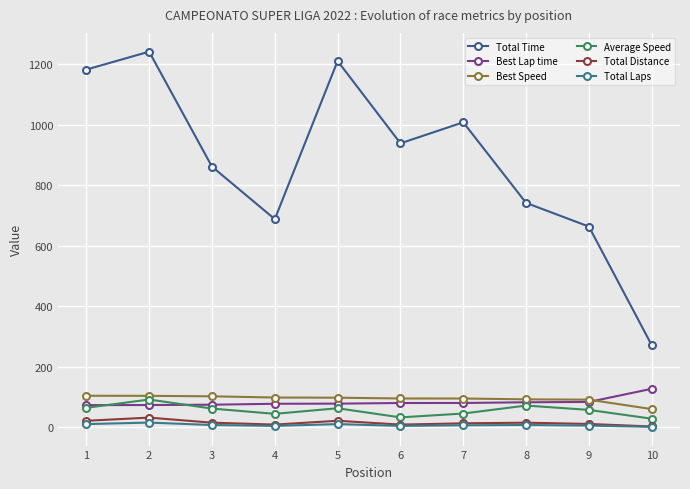

Reading left to right, list all the values displayed in this chart.

Total Time: 1182.6	1241.9	861.6	688.0	1211.0	938.7	1008.2	741.7	663.3	271.0
Best Lap time: 72.8	73.1	74.2	77.2	77.7	79.8	79.9	82.2	83.3	126.8
Best Speed: 103.8	103.5	101.9	97.9	97.3	94.7	94.6	91.9	90.8	59.6
Average Speed: 63.9	91.3	61.4	44.0	62.4	32.2	45.0	71.4	57.0	27.9
Total Distance: 21.0	31.5	14.7	8.4	21.0	8.4	12.6	14.7	10.5	2.1
Total Laps: 10.0	15.0	7.0	4.0	10.0	4.0	6.0	7.0	5.0	1.0